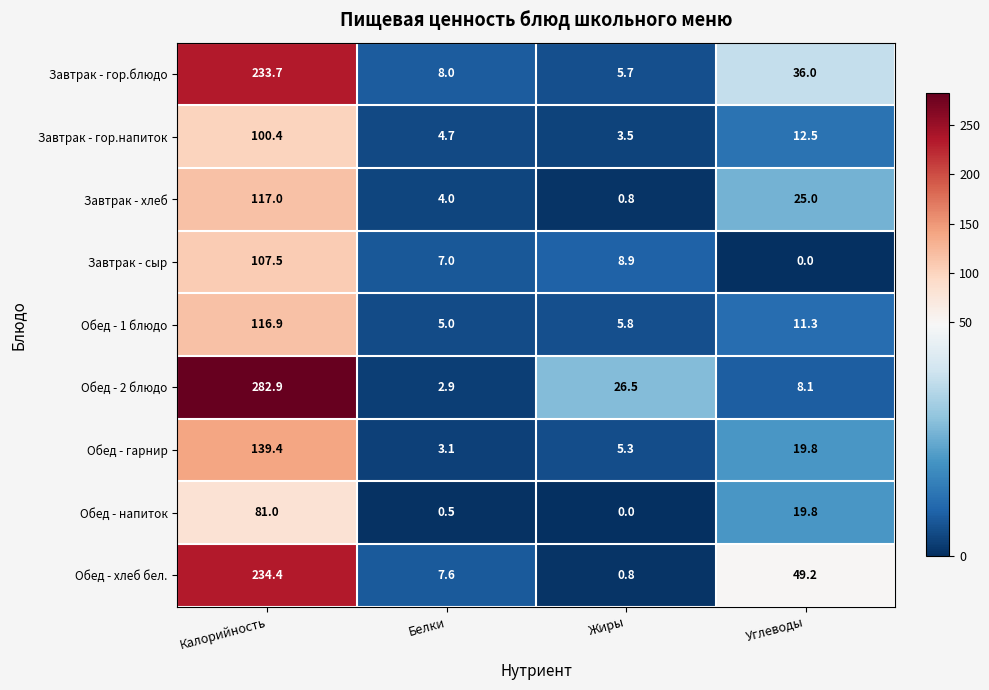

What is the spread (max minus min) of values at Углеводы?

49.2